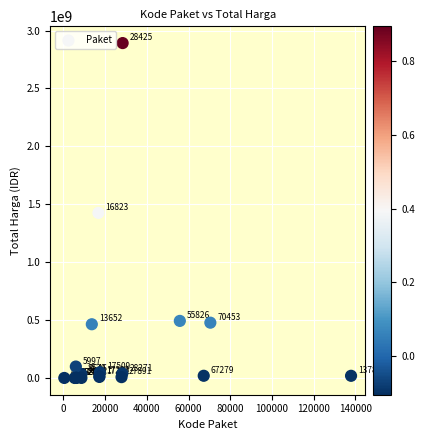

What Y value in the scatter plot is closest to 1446100000?

1425867900